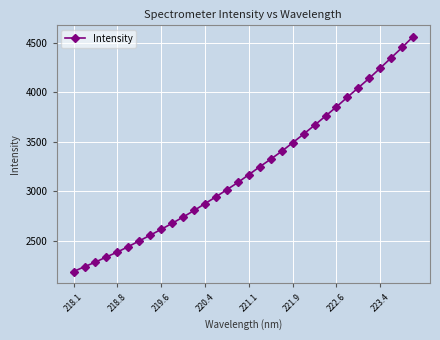

What is the smallest value displayed?

2192.9